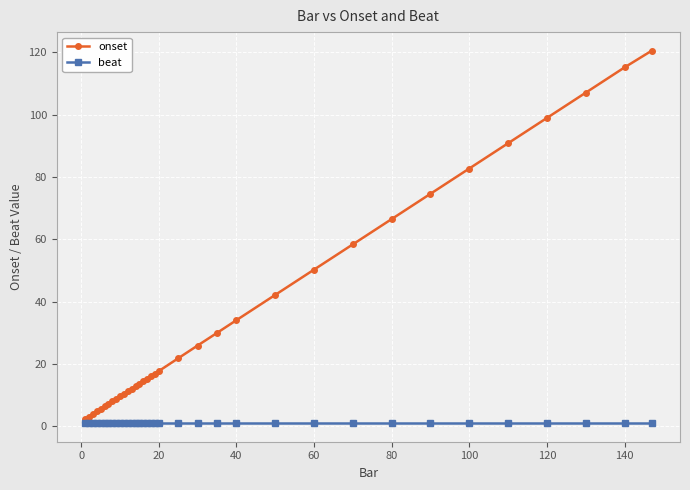

True or false: beat and onset intersect in this chart.

False